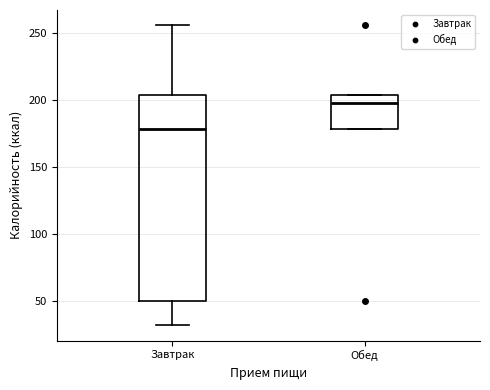

Reading left to right, read every box against the y-axis: the position of its median line, the range the box covers, and the ends of its whiskers. The values are not printed on the chart, so give them approximately, as read against the axis.

Завтрак: median 180, box 50 to 205, whiskers 30 to 255
Обед: median 200, box 180 to 205, whiskers 180 to 205